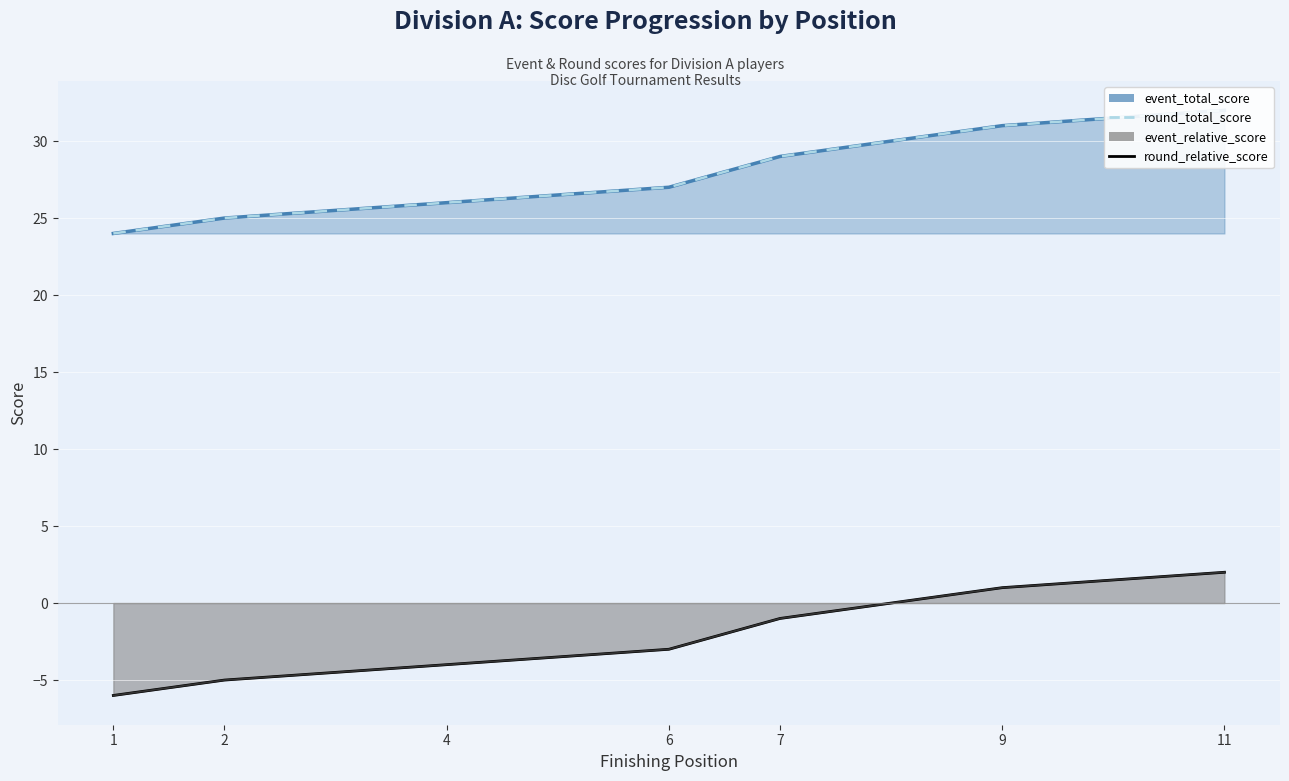

True or false: round_total_score and event_total_score intersect in this chart.

False